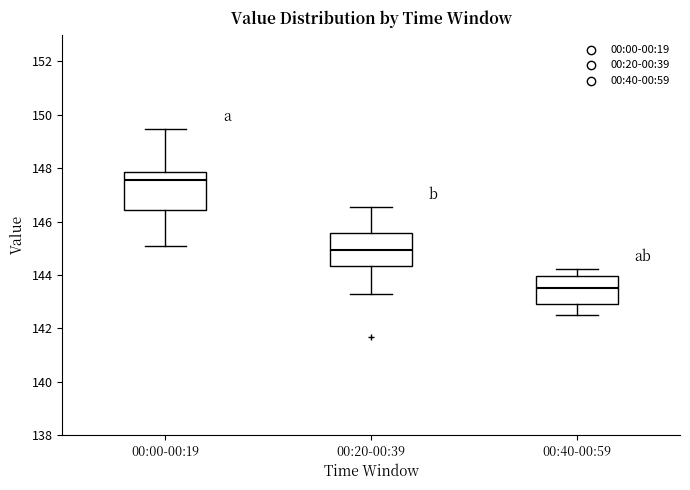

Reading left to right, read every box against the y-axis: the position of its median line, the range the box covers, and the ends of its whiskers. The values are not printed on the chart, so give them approximately, as read against the axis.

00:00-00:19: median 147.6, box 146.4 to 147.8, whiskers 145.0 to 149.4
00:20-00:39: median 145.0, box 144.4 to 145.6, whiskers 143.2 to 146.6
00:40-00:59: median 143.6, box 143.0 to 144.0, whiskers 142.6 to 144.2